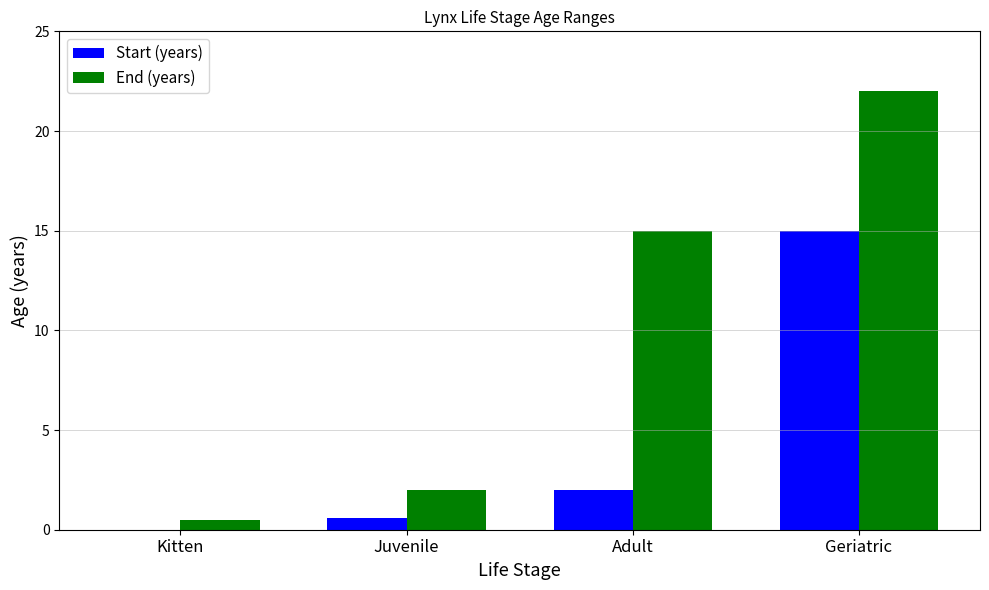

Which label corresponds to the largest value in the chart?

Geriatric